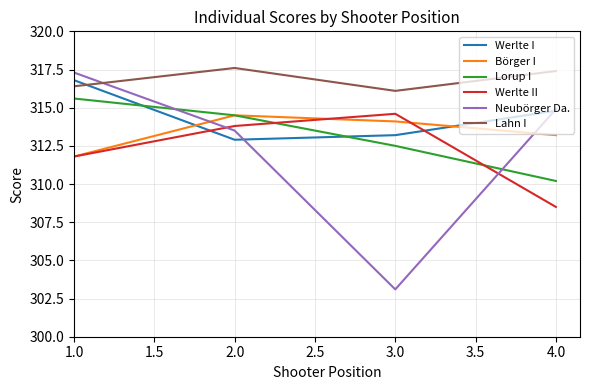

What position from the left is 4.0?

4